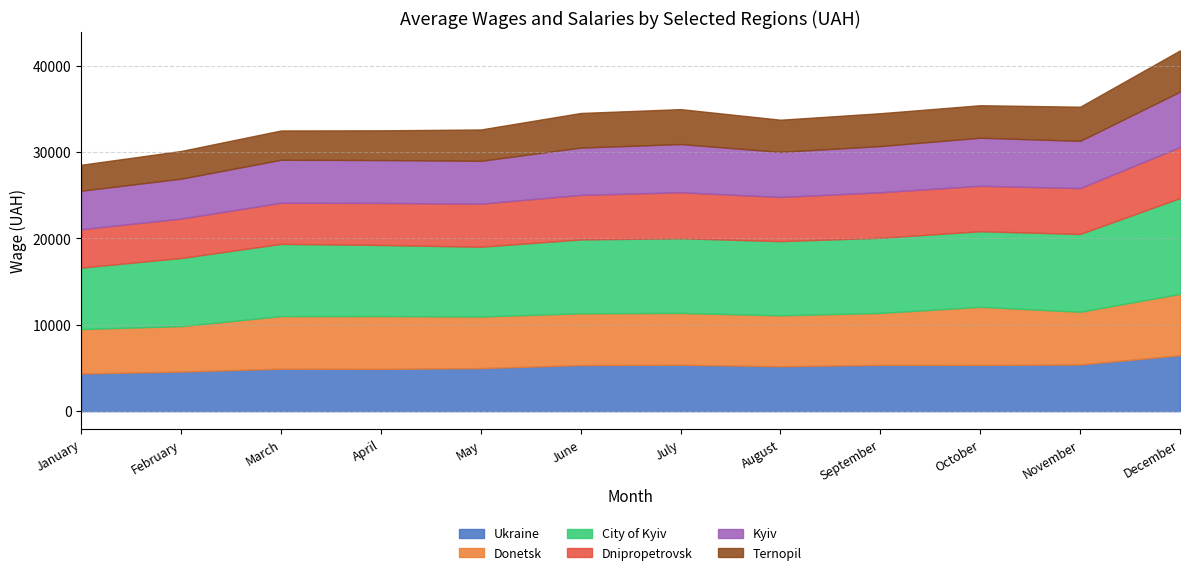

At which category does the chart reach its minimum across all series?

January